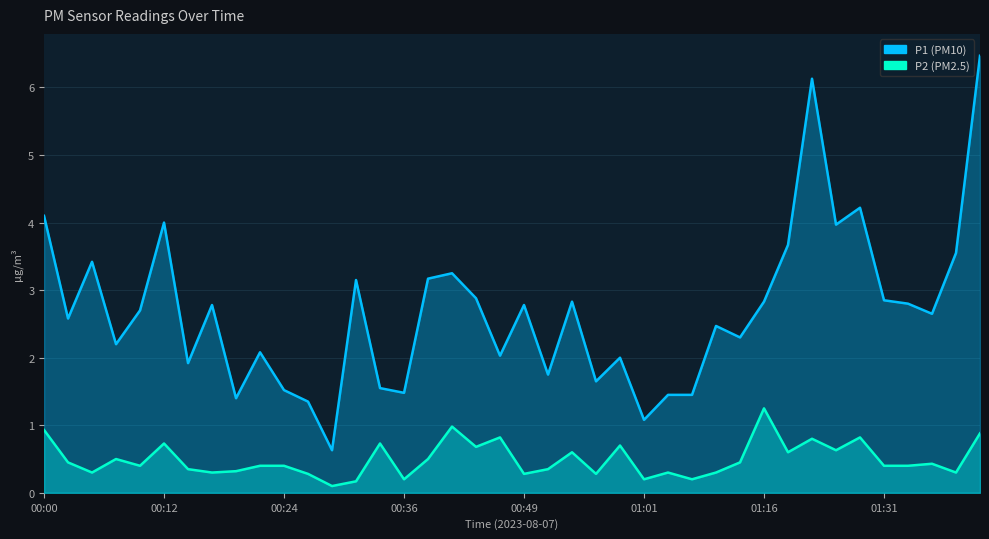

What is the sum of all P1 values?

107.1